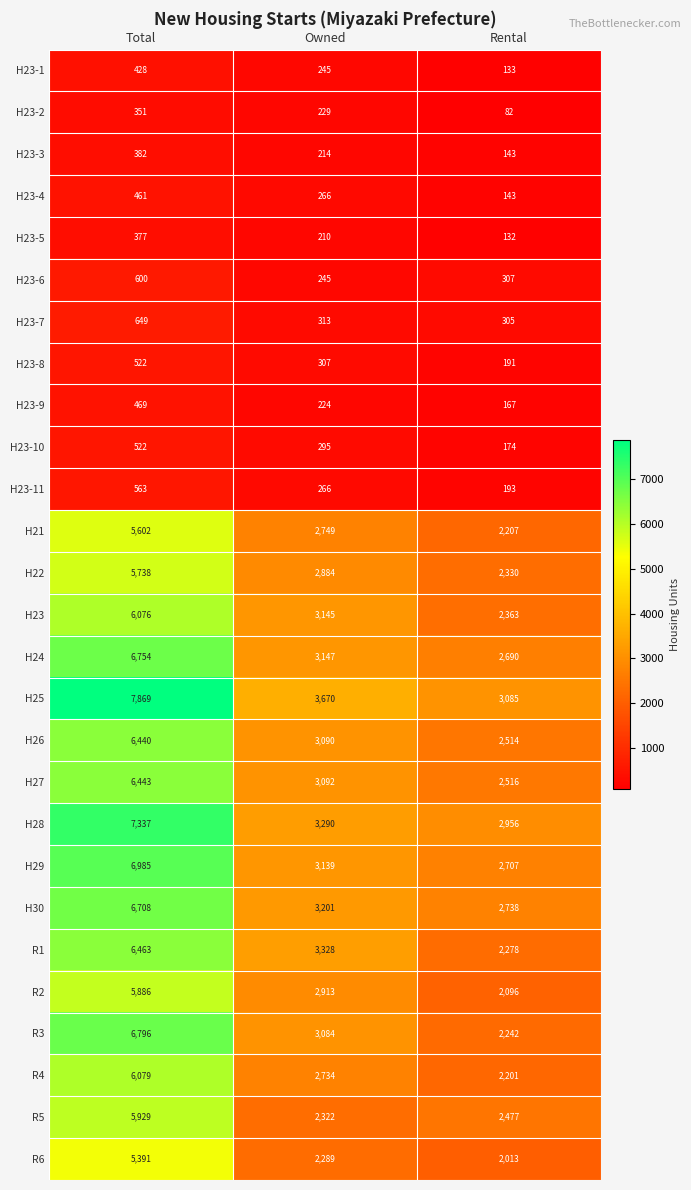

What is the approximate value of R3 at Rental, to the nearest 100?

2200